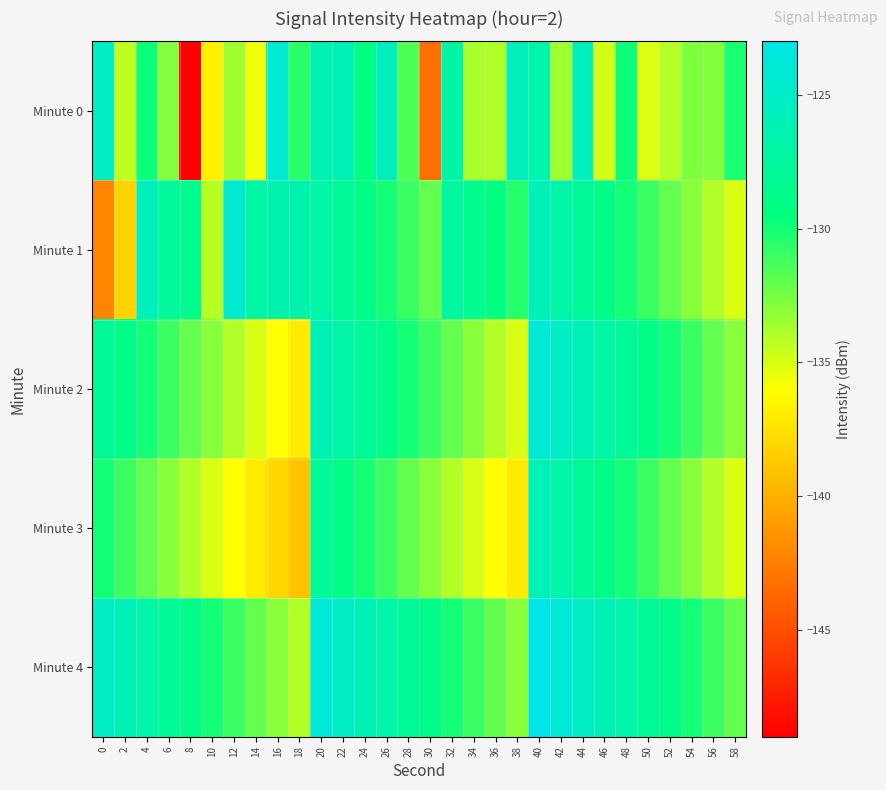

Which series has the largest total across all categories?

Minute 4